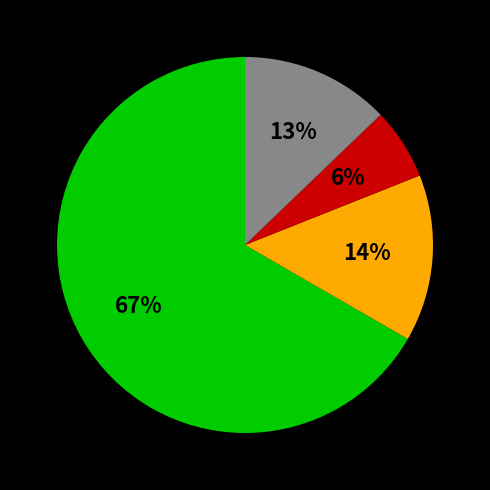

Is there any slice that represents more than half of the pie?

Yes